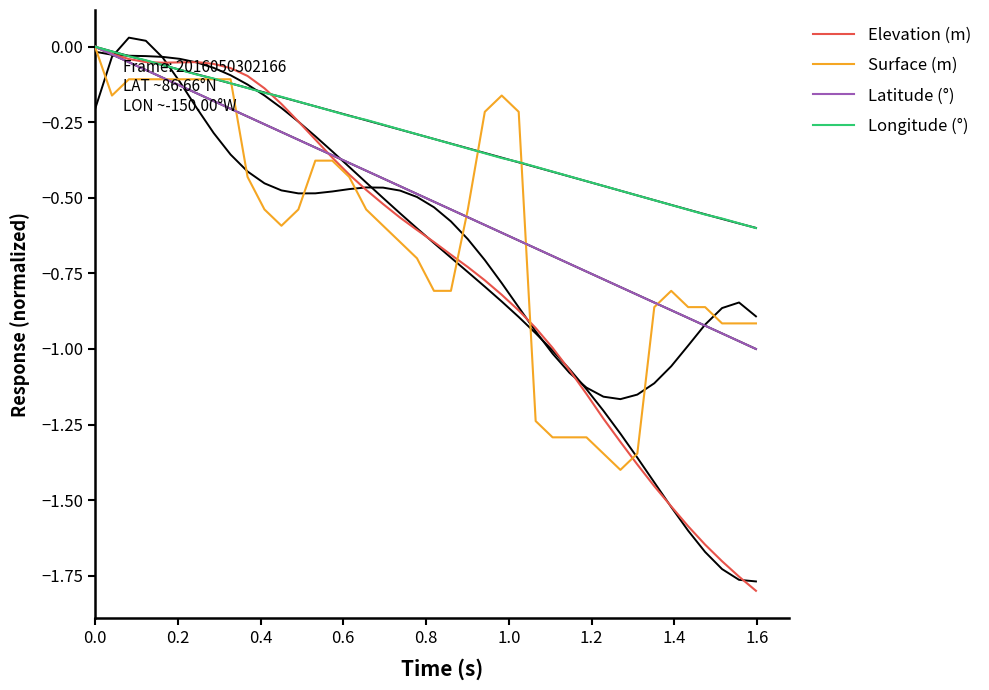

True or false: Latitude (°) and Longitude (°) intersect in this chart.

False